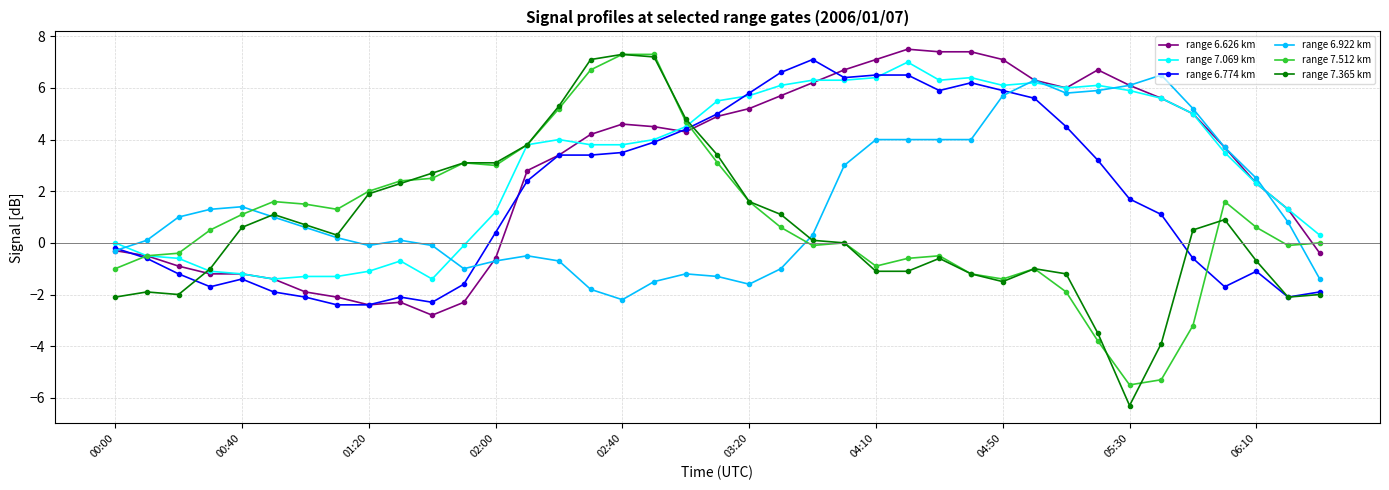

Count the number of categories in the chart.

39